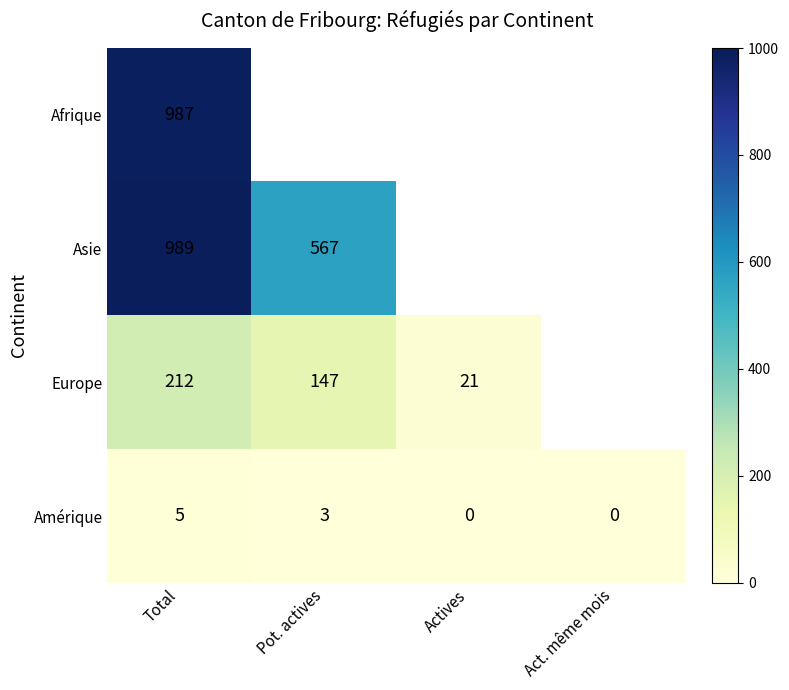

At how many categories does at least one series exceed 842?

1